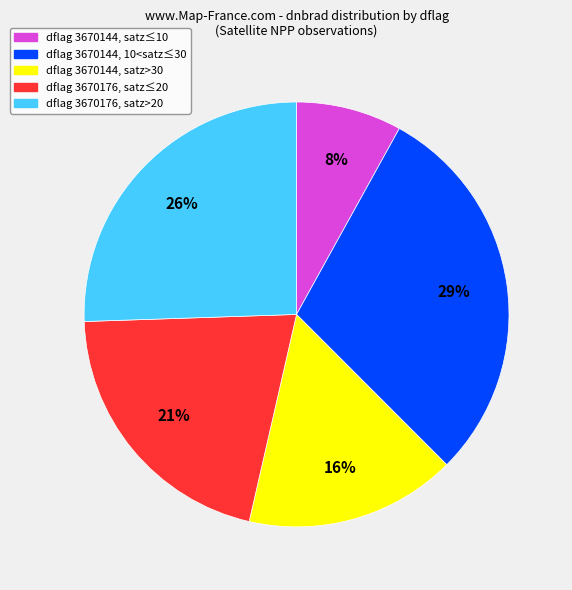

To the nearest percent, what is the difference between the largest and smallest slice percentages?

21%